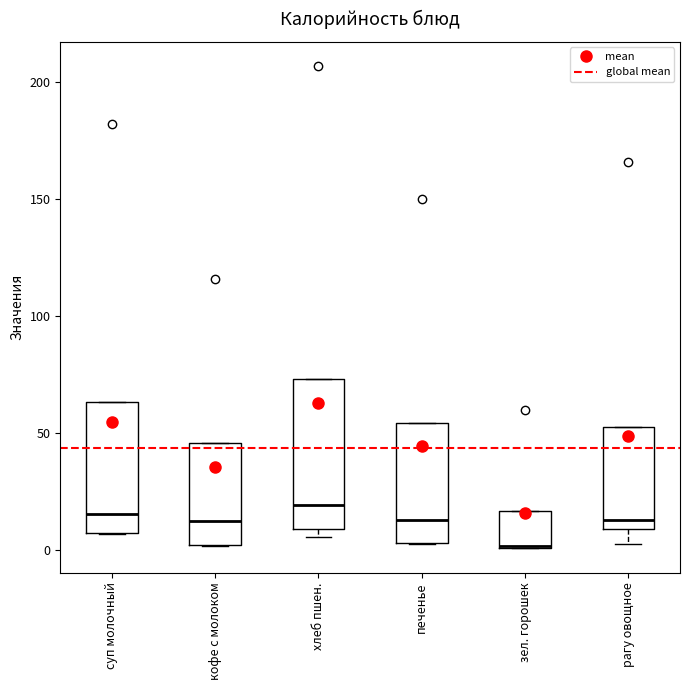

Comparing the boxes themselves (not the whiskers), which one is the tallest?

хлеб пшен.